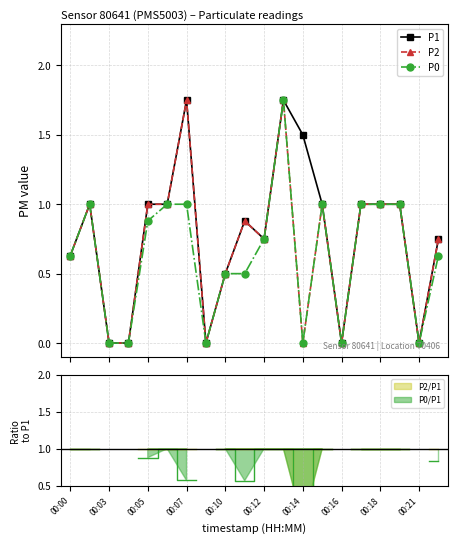

True or false: P1 has more than 2 points higher than both neighbors.

True